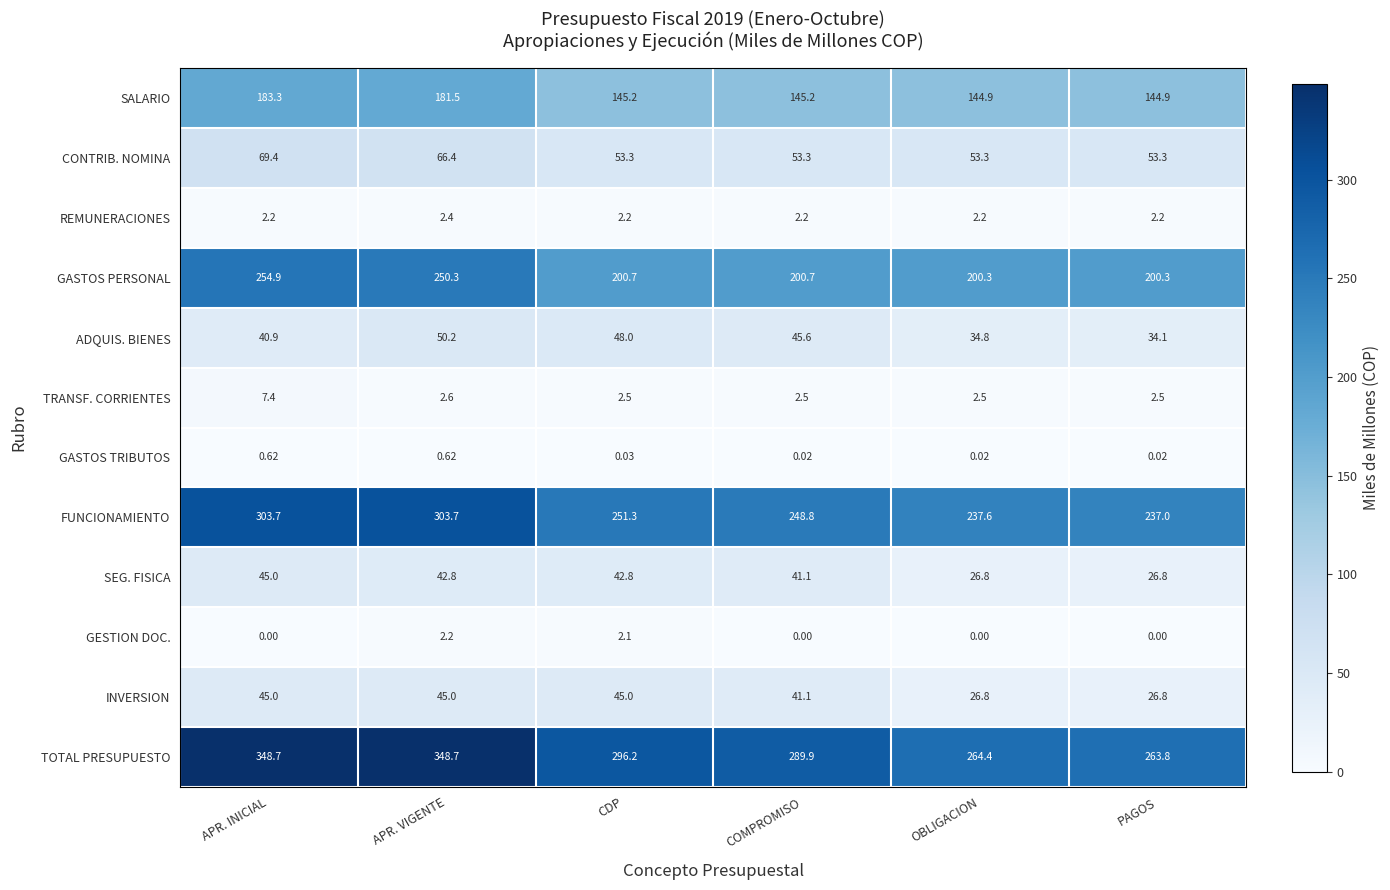

What is the maximum value shown in the chart?

348.7